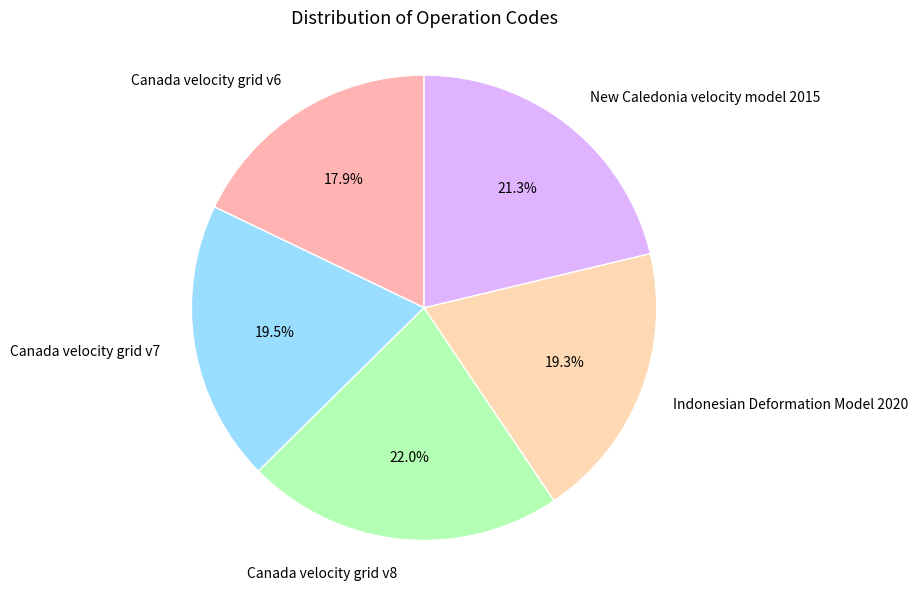

How many slices are in this pie chart?

5